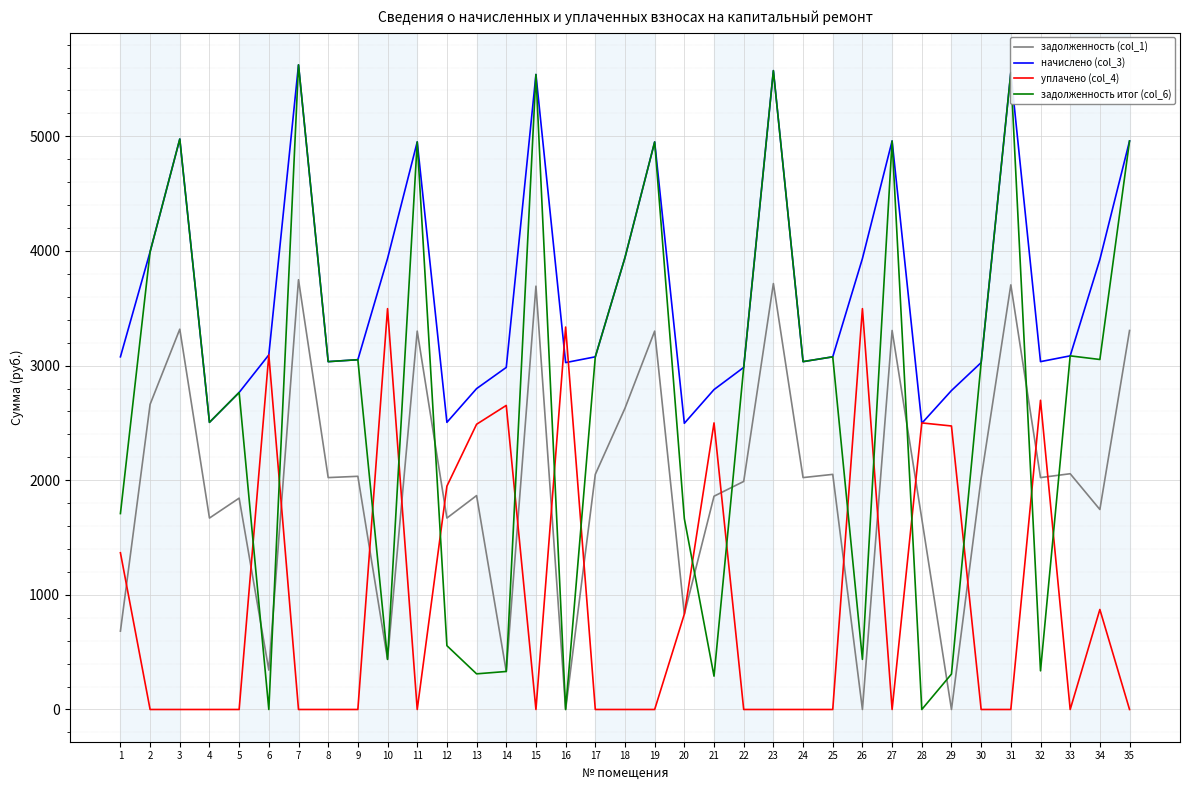

What is the difference between the задолженность итог (col_6) values at 21 and 5?

2474.8